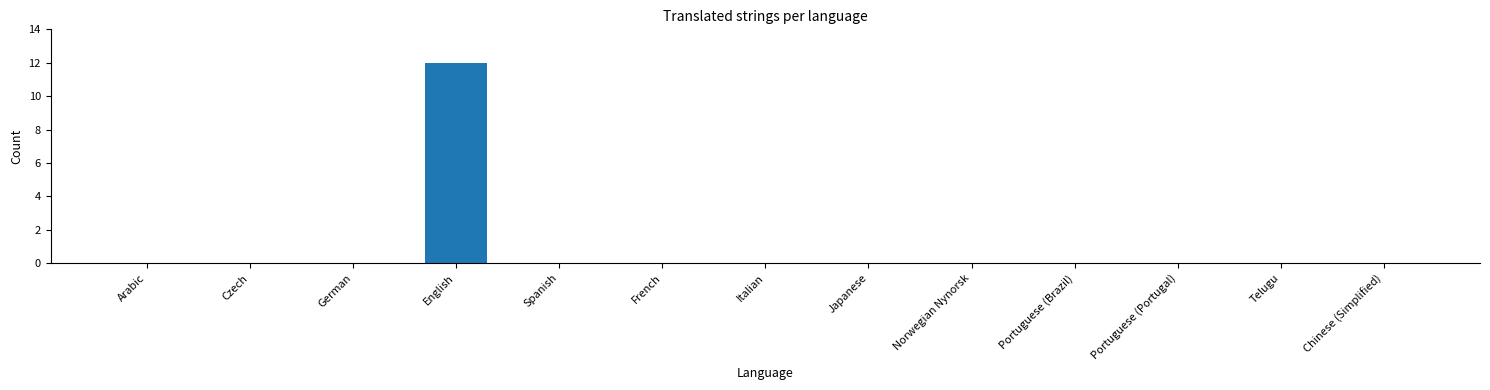

Reading left to right, list all the values displayed in this chart.

0	0	0	12	0	0	0	0	0	0	0	0	0